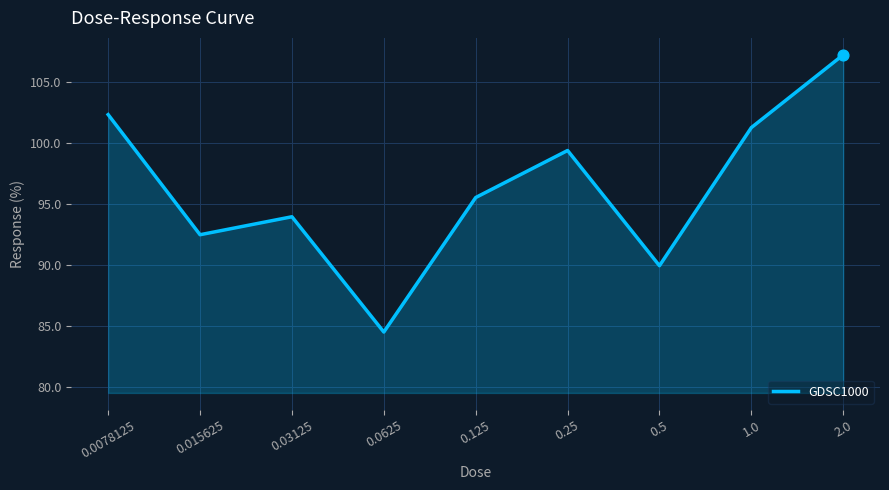

What is the ratio of the value at 2.0 to the value at 0.03125?

1.1